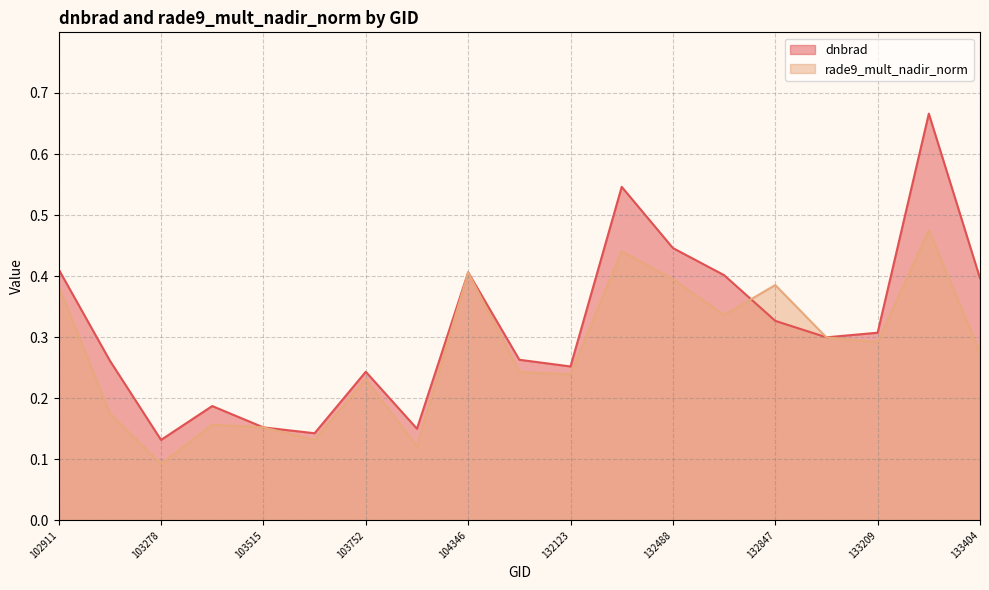

Is it true that rade9_mult_nadir_norm equals 0.2 at 131947?

True